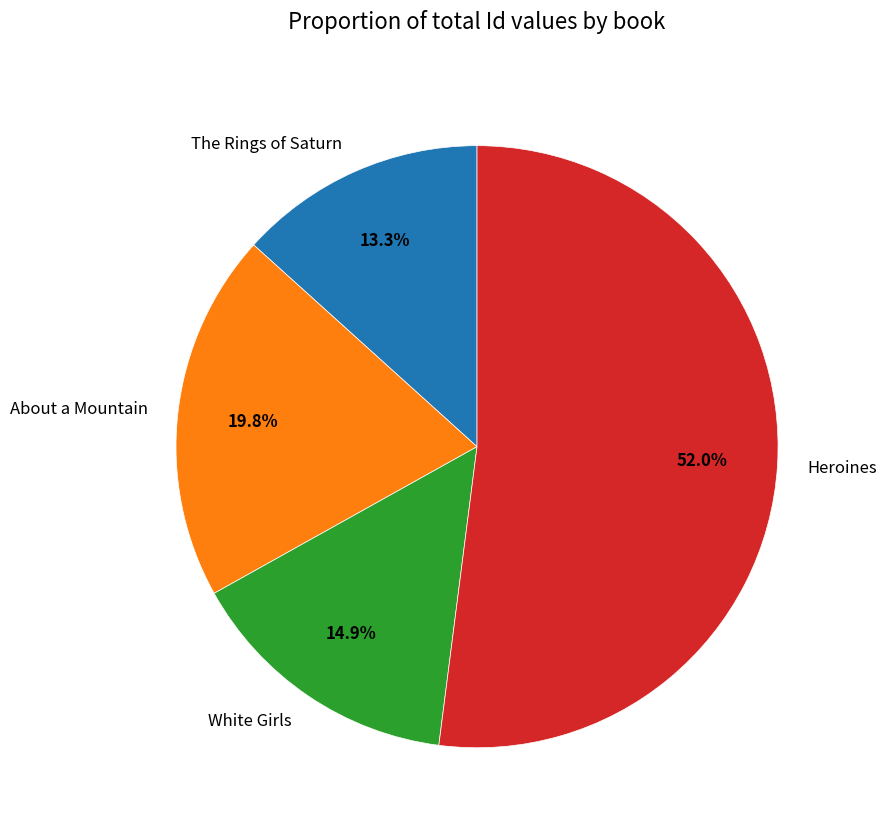

What is the majority slice?

Heroines